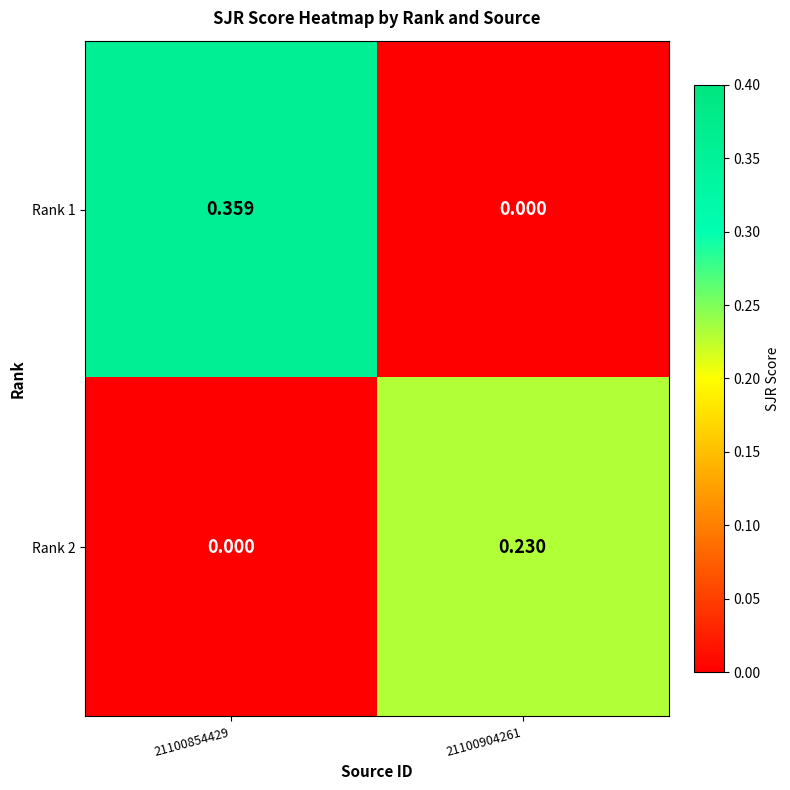

What is the spread (max minus min) of values at 21100904261?

0.2